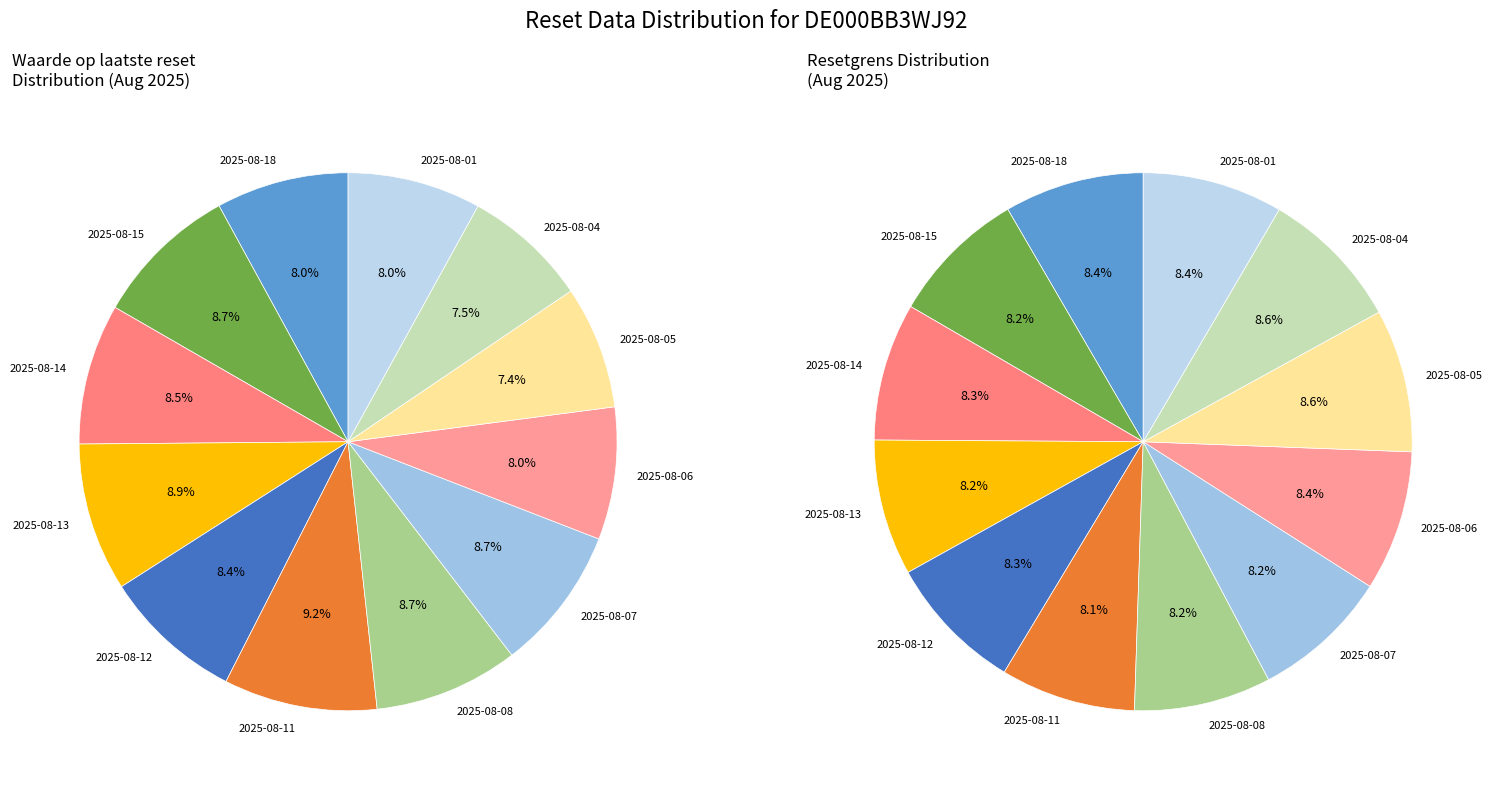

Is 2025-08-06 the majority of the pie?

No